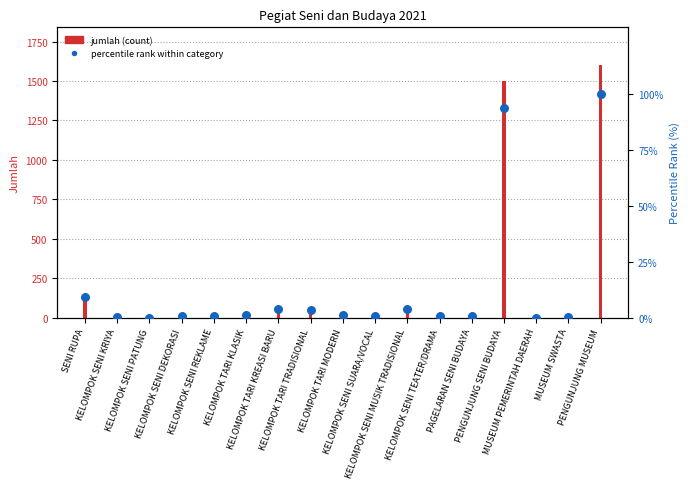

What are all the series names shown in the legend?

jumlah (count), percentile rank within category